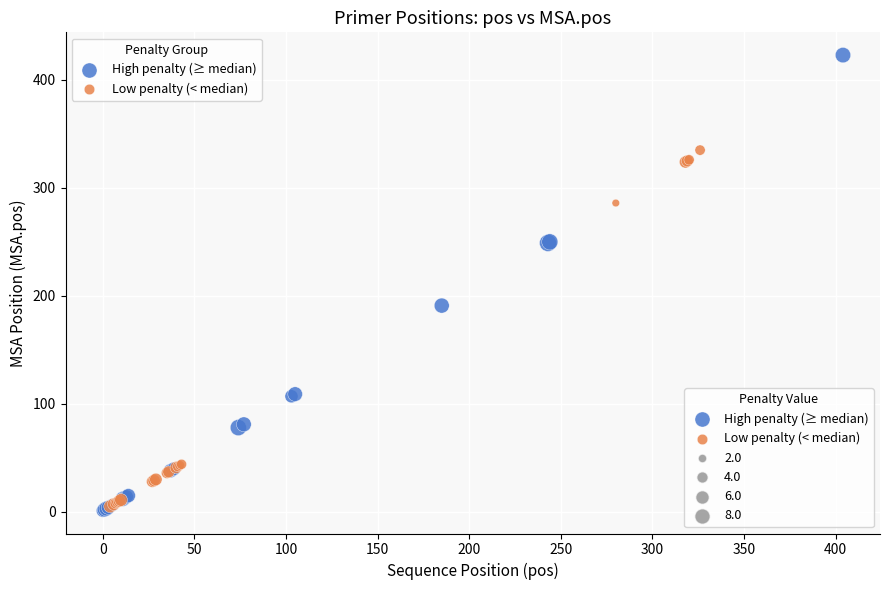

Which series contains the highest Y value?

High penalty (≥ median)